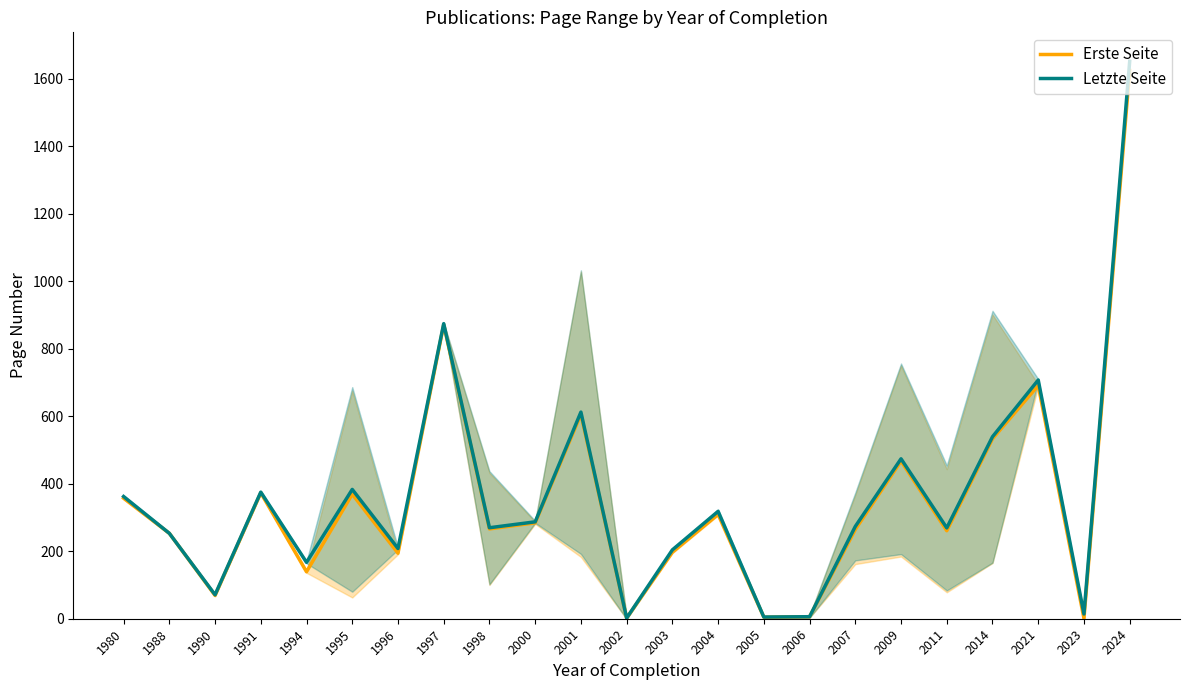

How many lines are shown in the chart?

2